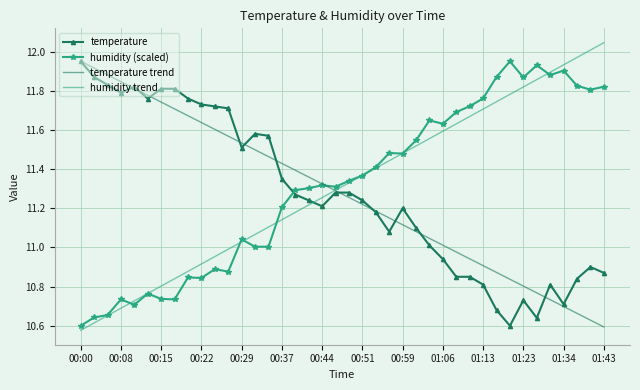

Which series ends up on top after the final intersection of humidity (scaled) and temperature trend?

humidity (scaled)